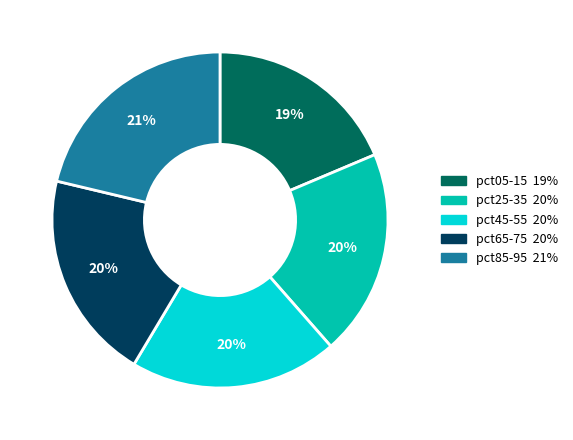

Is there any slice that represents more than half of the pie?

No